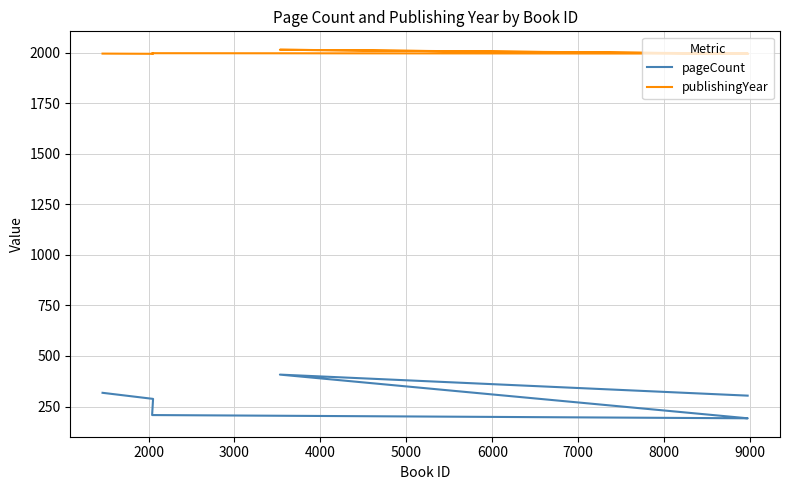

True or false: pageCount and publishingYear intersect in this chart.

False